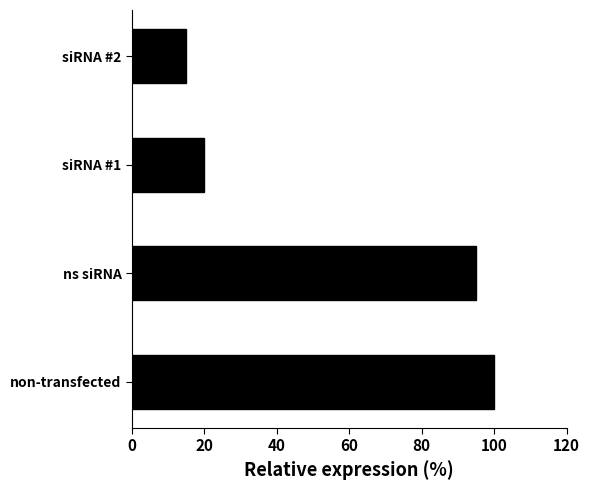

At which label is the value closest to 57?

siRNA #1